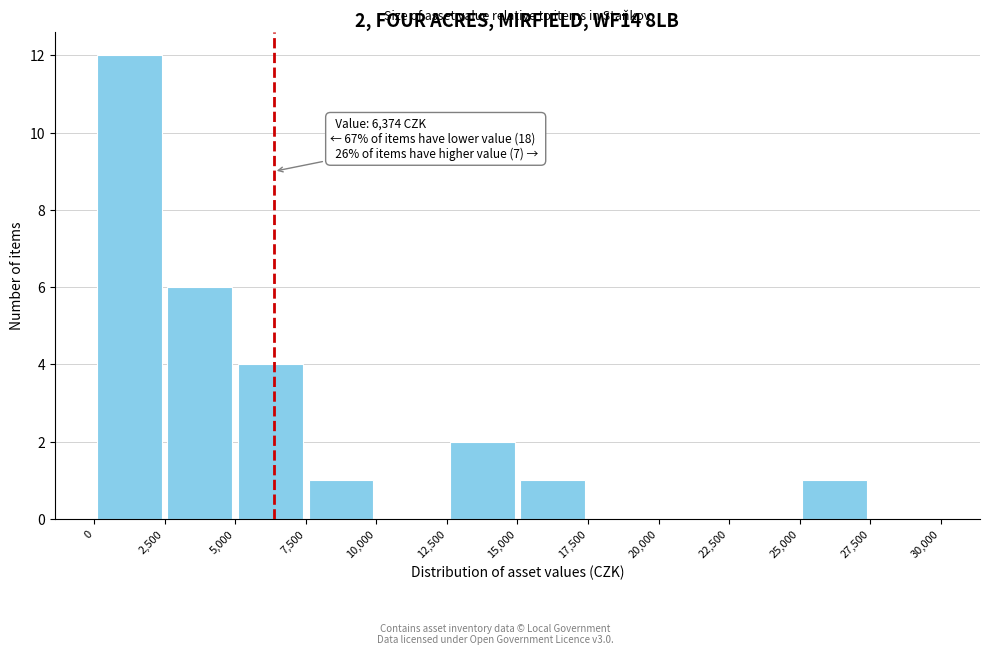

Over which range of the x-axis is the bar tallest?

0 to 2,500